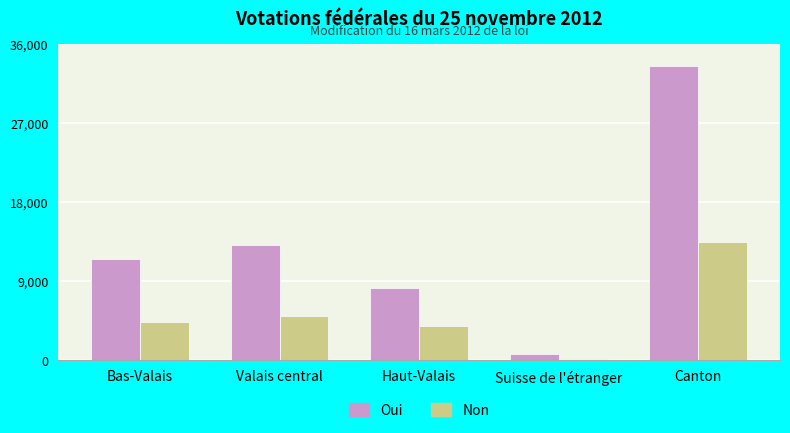

What position from the left is Valais central?

2